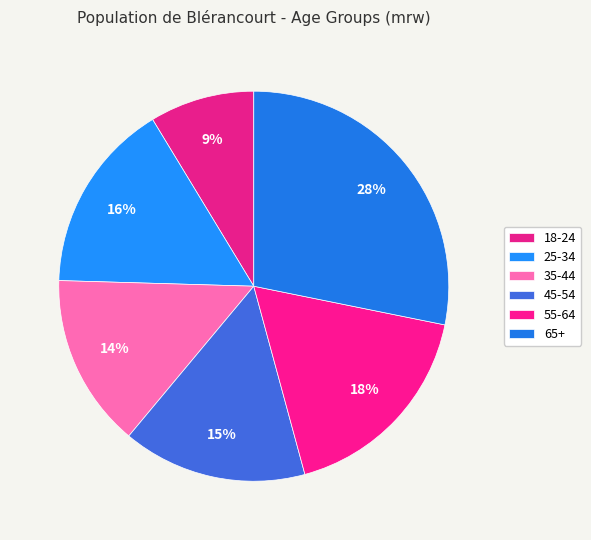

How much of the chart is everything except 65+?

71.8%